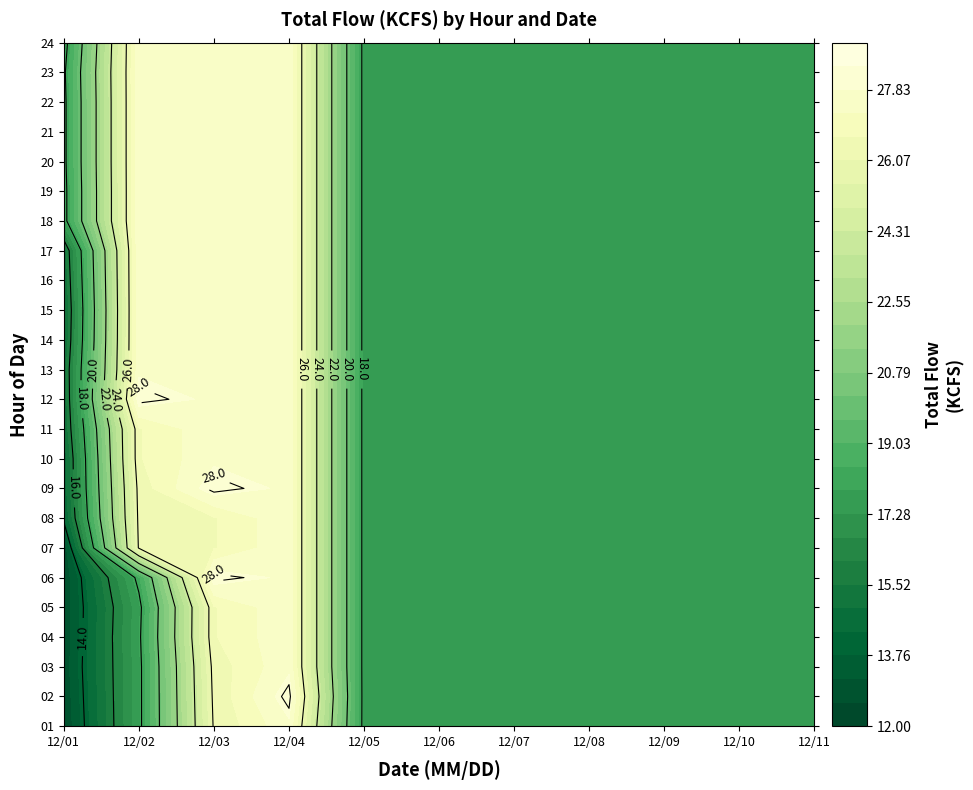

Rank the categories by 13 value from lowest to highest.

0, 4, 6, 7, 8, 9, 10, 5, 1, 2, 3